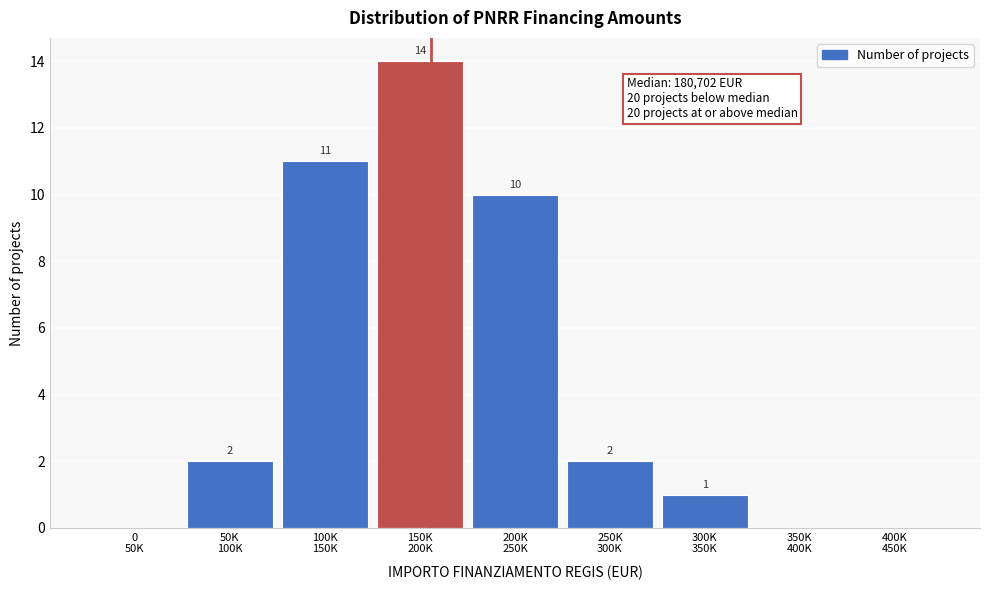

What is the maximum value shown in the chart?

14